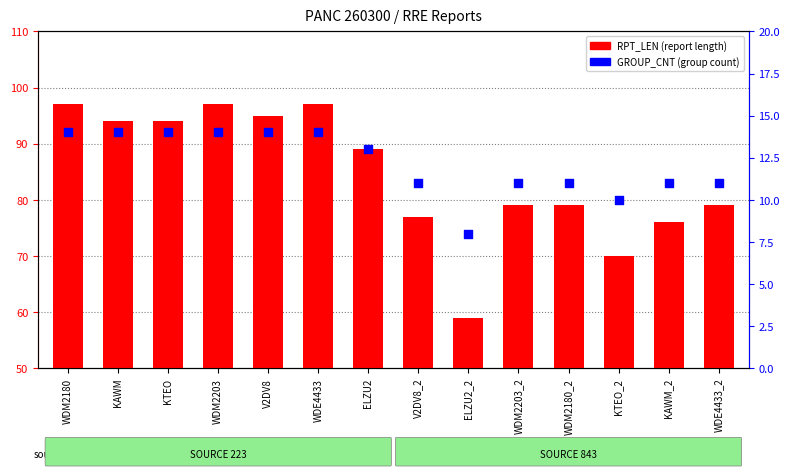

Is the value of RPT_LEN at KAWM greater than the value of GROUP_CNT at WDE4433_2?

Yes